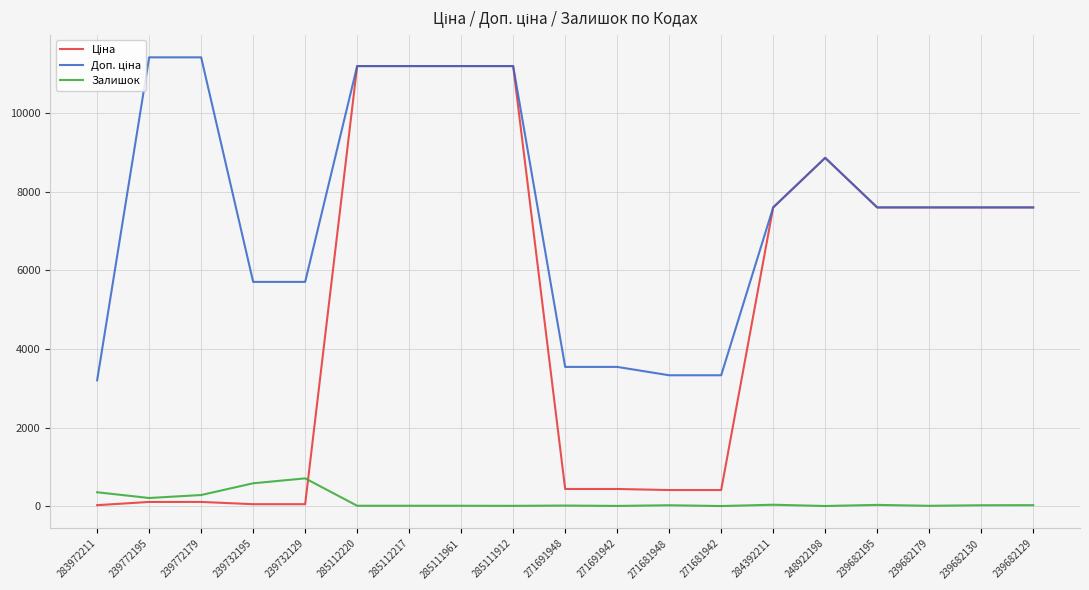

Is it true that Залишок equals 588.0 at 239732195?

True